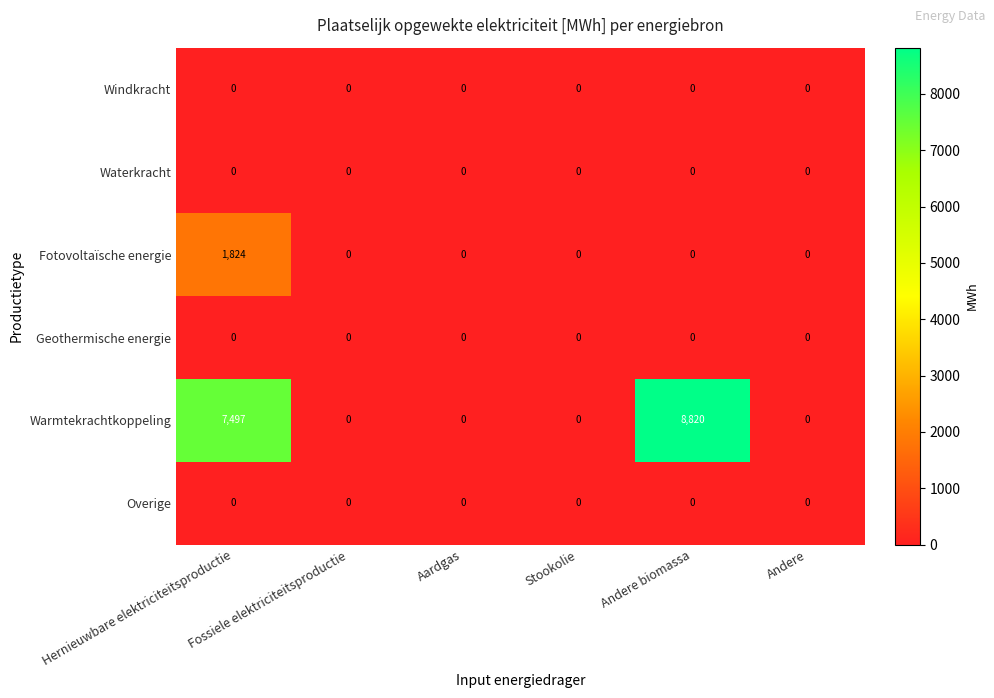

Which series has the largest total across all categories?

Warmtekrachtkoppeling